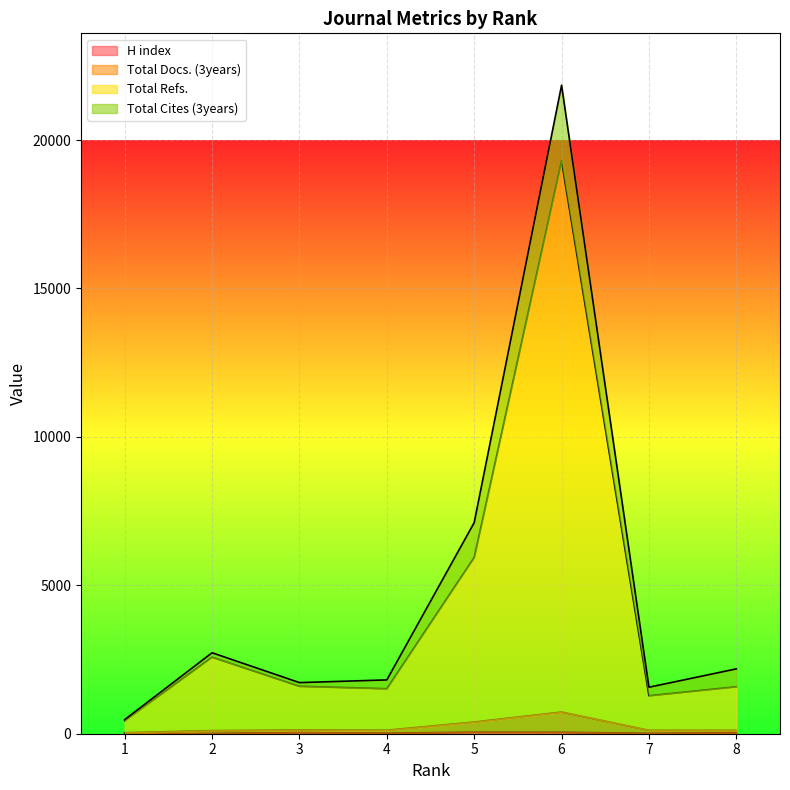

Which series has the largest range (max minus min)?

Total Refs.